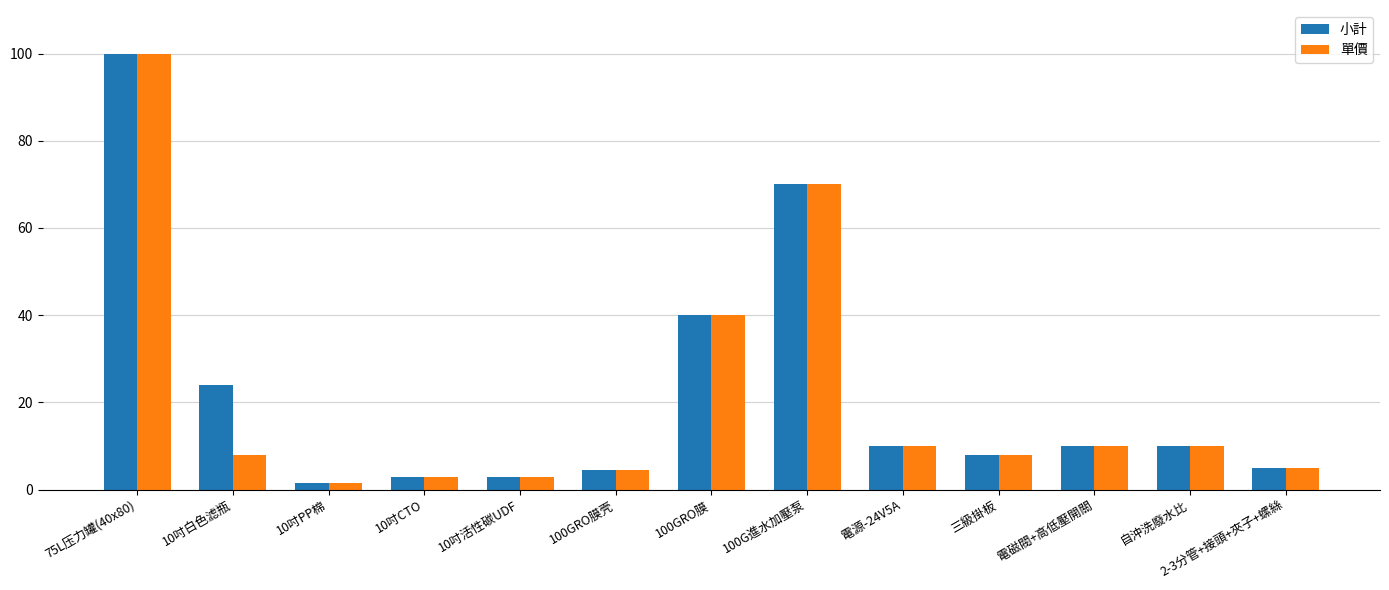

Reading right to left, what are all the values shown in this chart?

小計: 2-3分管+接頭+夾子+螺絲=5.0	自沖洗廢水比=10.0	電磁閥+高低壓開關=10.0	三級掛板=8.0	電源-24V5A=10.0	100G進水加壓泵=70.0	100GRO膜=40.0	100GRO膜壳=4.5	10吋活性碳UDF=2.8	10吋CTO=2.8	10吋PP棉=1.5	10吋白色滤瓶=24.0	75L压力罐(40x80)=100.0
單價: 2-3分管+接頭+夾子+螺絲=5.0	自沖洗廢水比=10.0	電磁閥+高低壓開關=10.0	三級掛板=8.0	電源-24V5A=10.0	100G進水加壓泵=70.0	100GRO膜=40.0	100GRO膜壳=4.5	10吋活性碳UDF=2.8	10吋CTO=2.8	10吋PP棉=1.5	10吋白色滤瓶=8.0	75L压力罐(40x80)=100.0